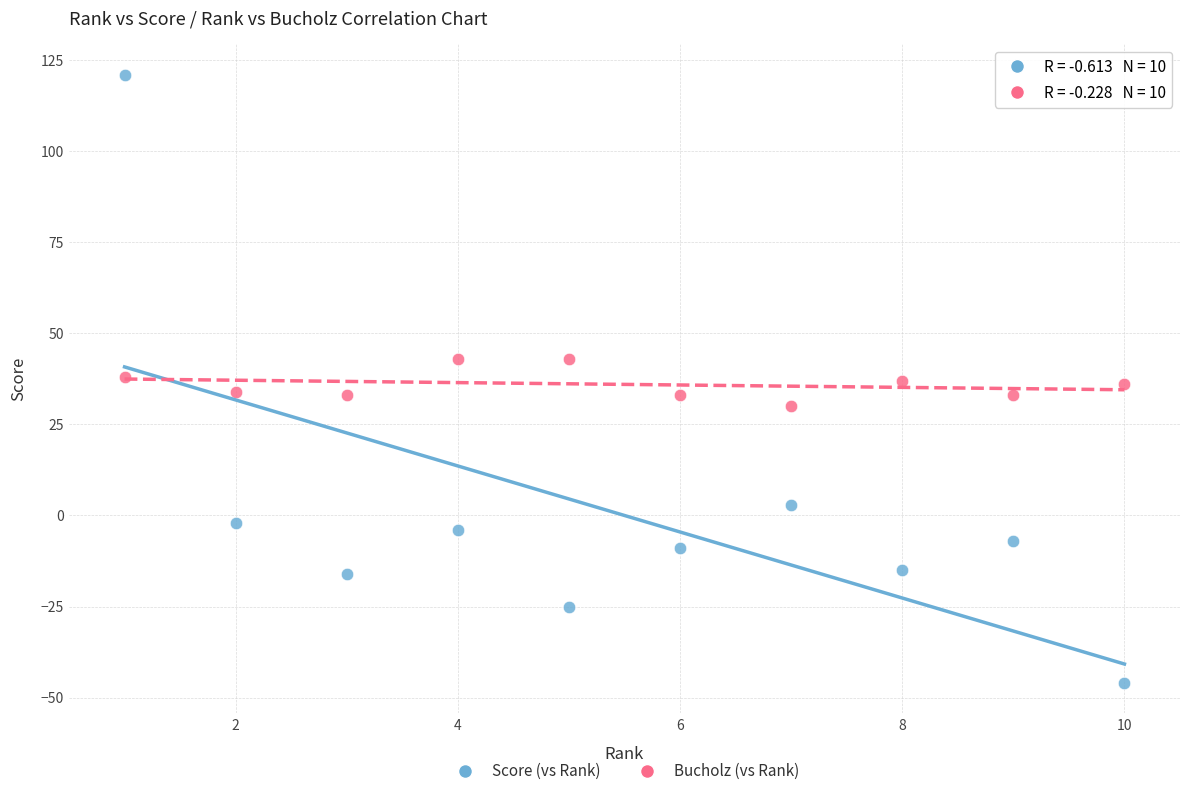

Across all data points, what is the range of X values (max minus min)?

9